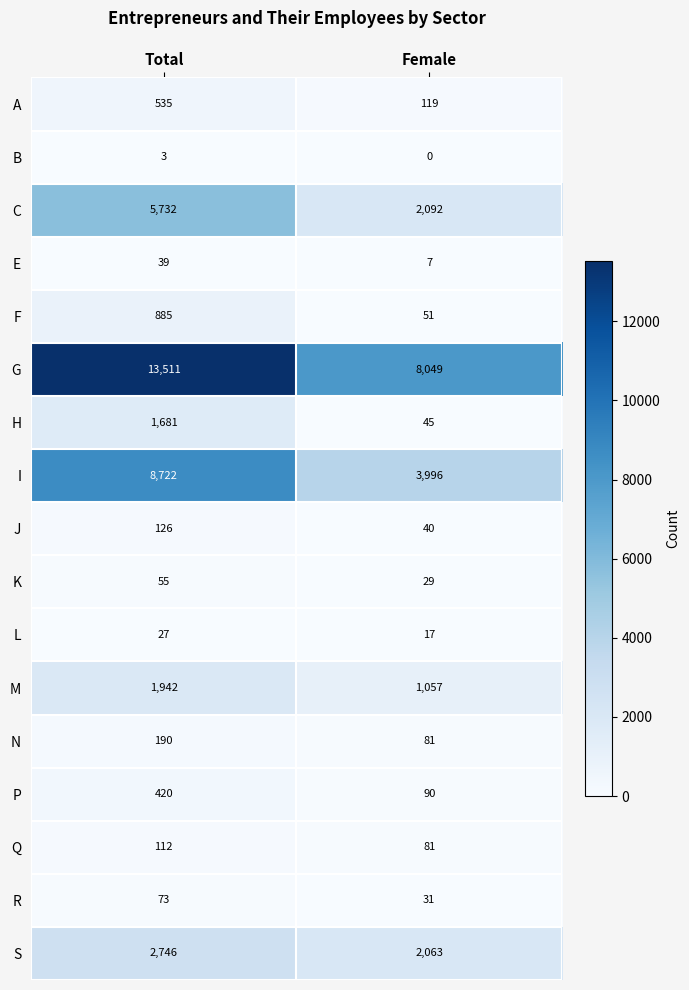

What is the minimum value for M?

1057